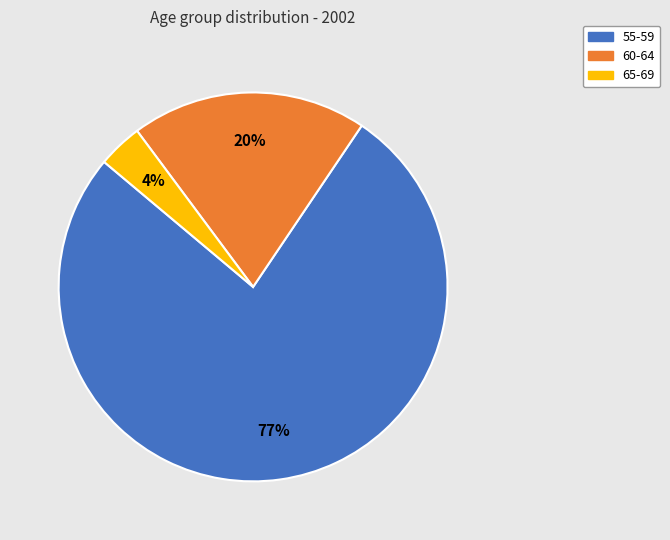

Approximately how many times larger is the value at 55-59 compared to 60-64?

3.9